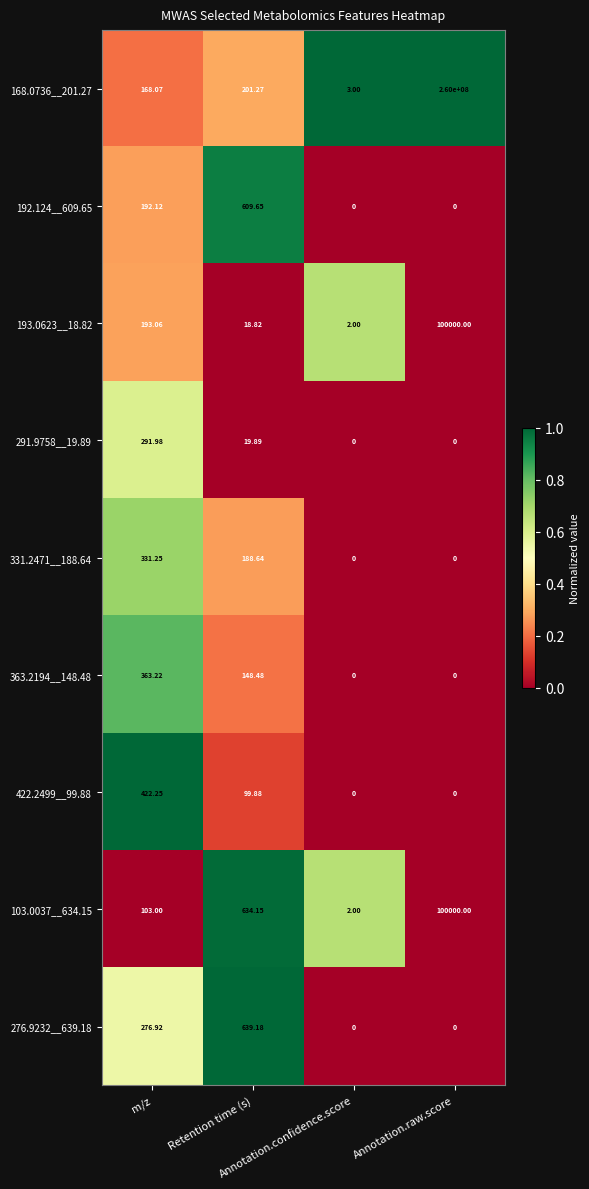

Count the number of categories in the chart.

4